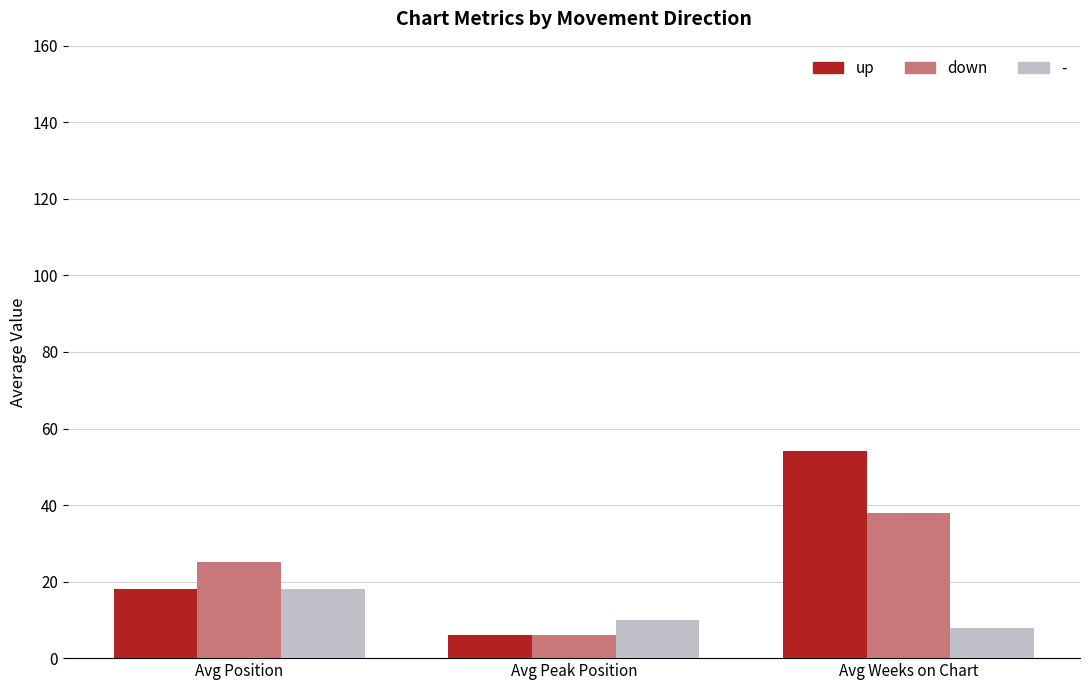

How many bars are there in each group?

3